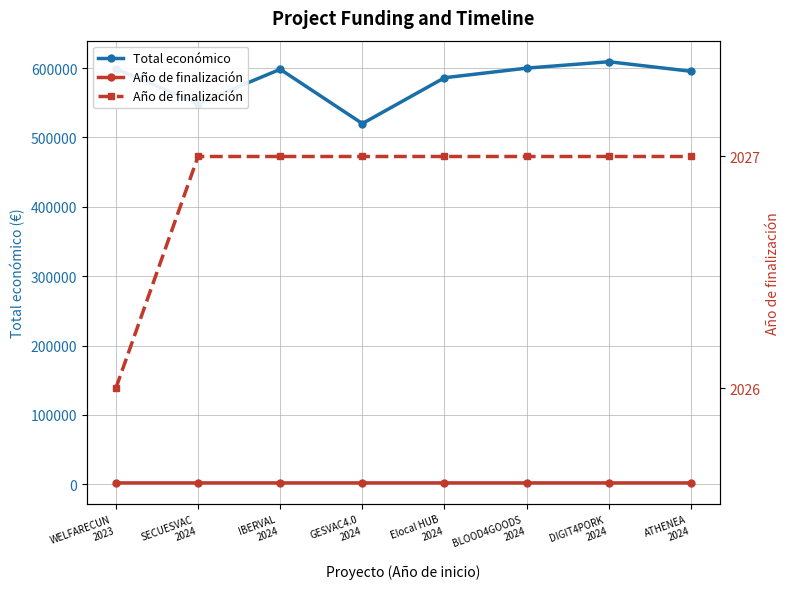

Between GESVAC4.0
2024 and ATHENEA
2024, which is larger?

ATHENEA
2024